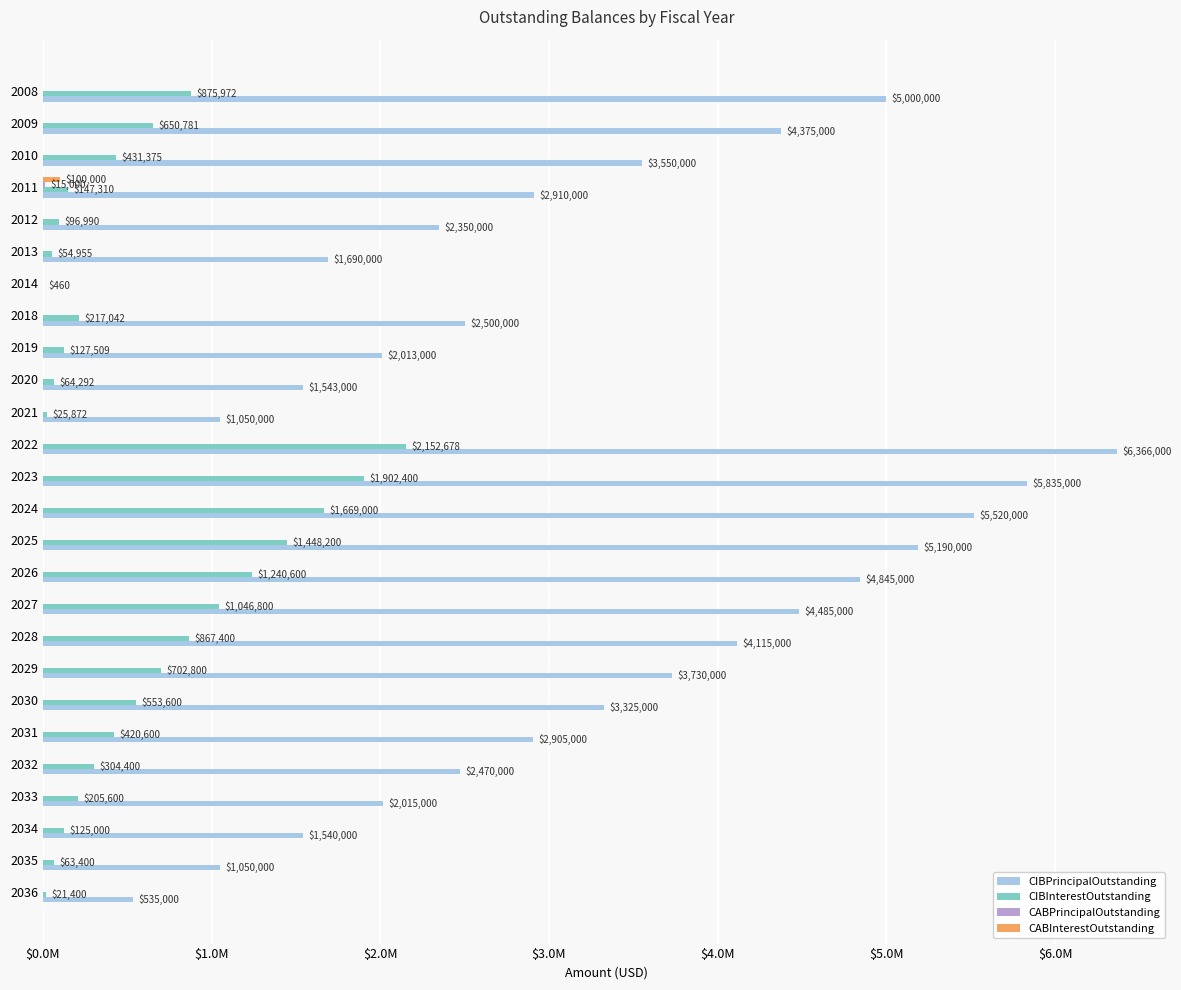

What are all the series names shown in the legend?

CIBPrincipalOutstanding, CIBInterestOutstanding, CABPrincipalOutstanding, CABInterestOutstanding